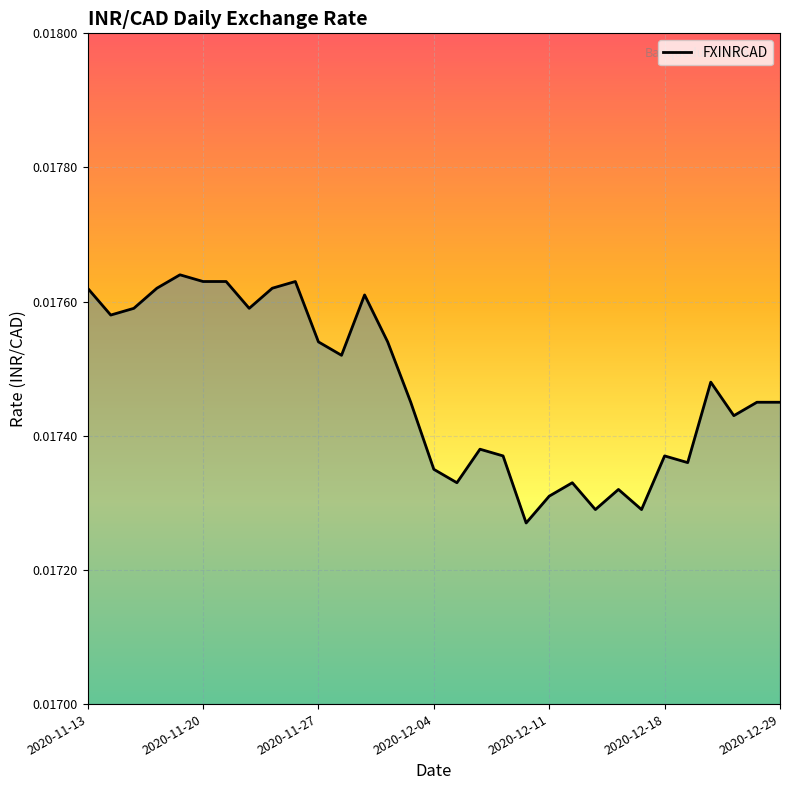

Where is the first local maximum?

2020-11-19